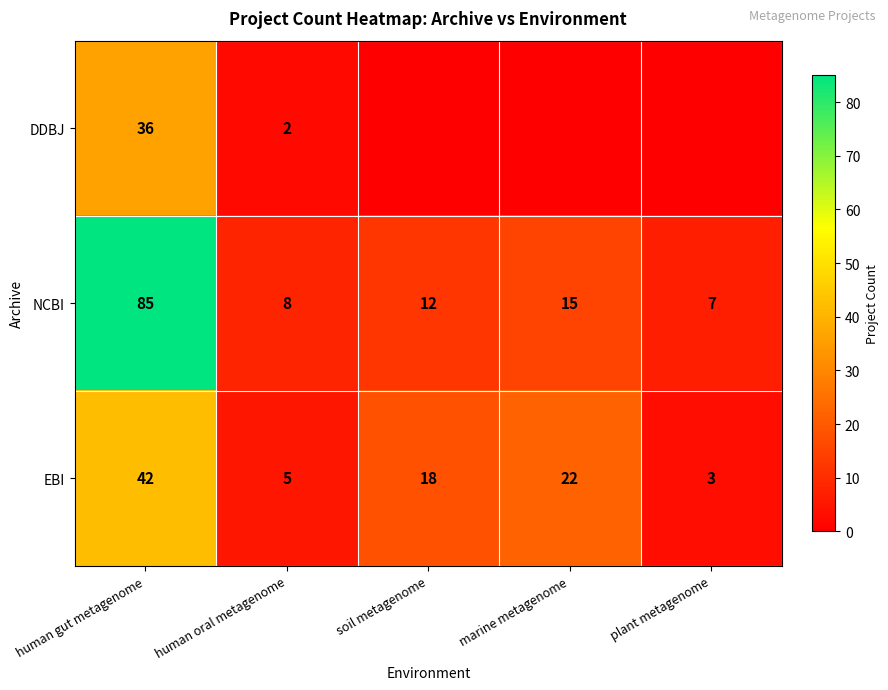

The EBI series shows 5 at human oral metagenome. True or false?

True